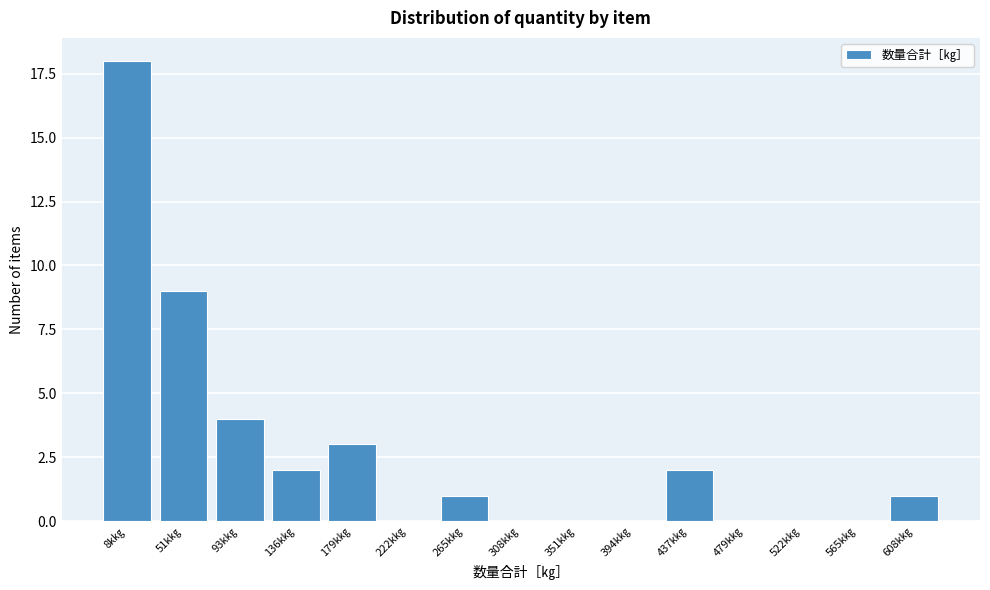

Reading left to right, what are all the values shown in this chart?

8k㎏=18	51k㎏=9	93k㎏=4	136k㎏=2	179k㎏=3	222k㎏=0	265k㎏=1	308k㎏=0	351k㎏=0	394k㎏=0	437k㎏=2	479k㎏=0	522k㎏=0	565k㎏=0	608k㎏=1